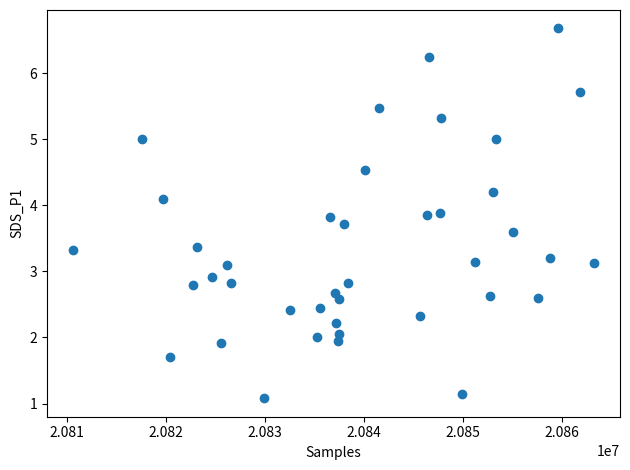

What is the range of X values (max minus min)?

52569.0